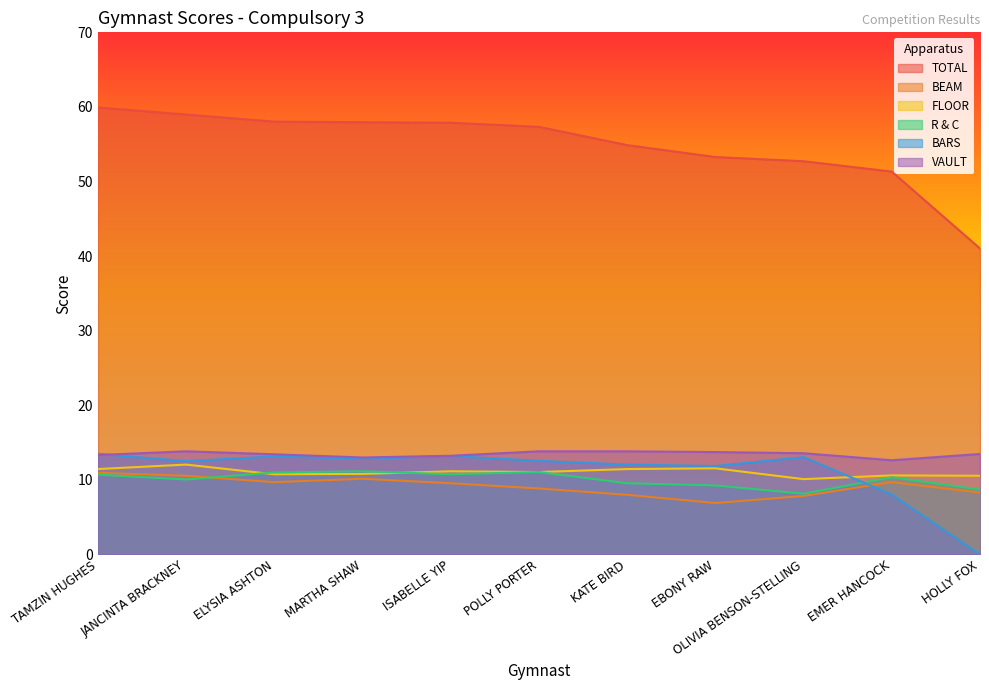

Where is the first local maximum for VAULT?

JANCINTA BRACKNEY